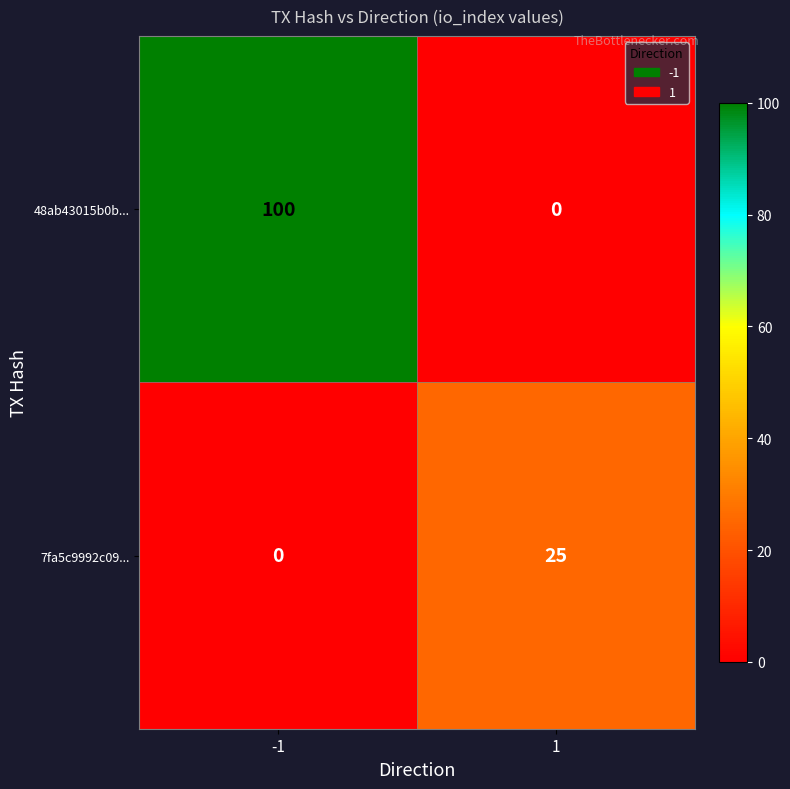

What is the difference between the maximum and minimum values in the 7fa5c9992c09... series?

25